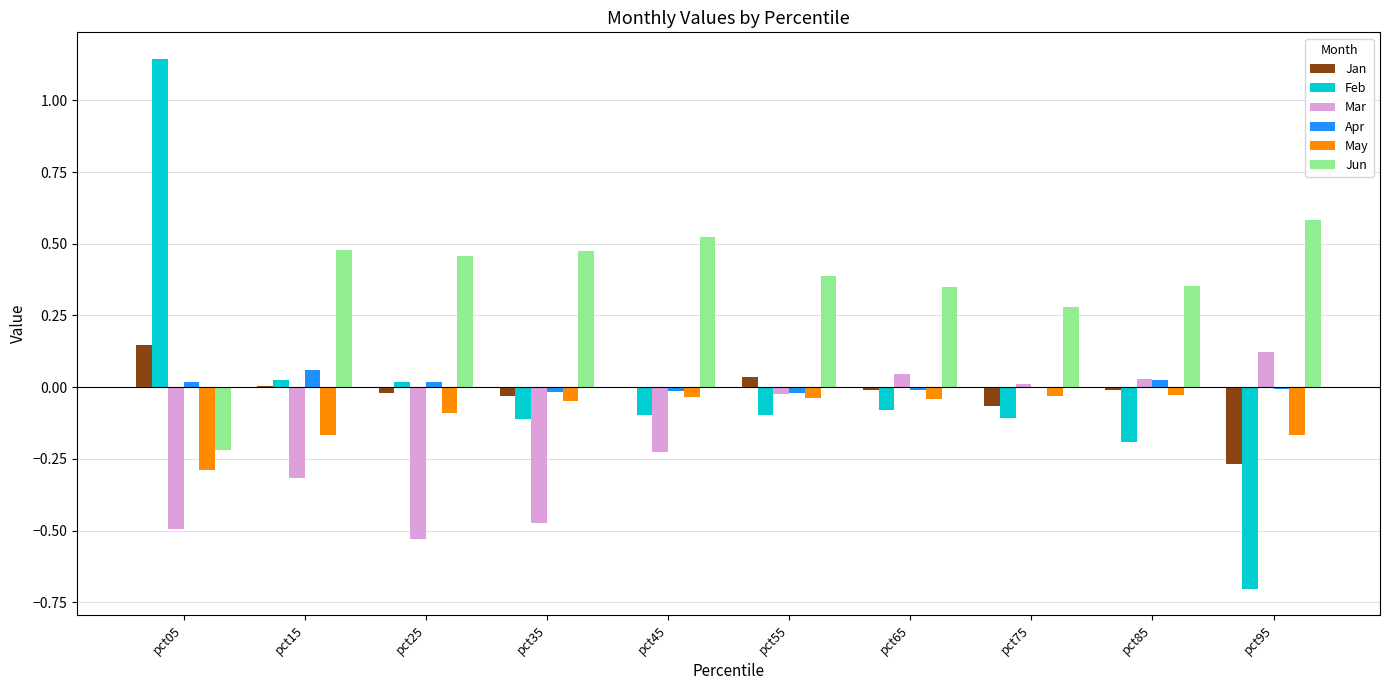

Which series has the largest range (max minus min)?

Feb